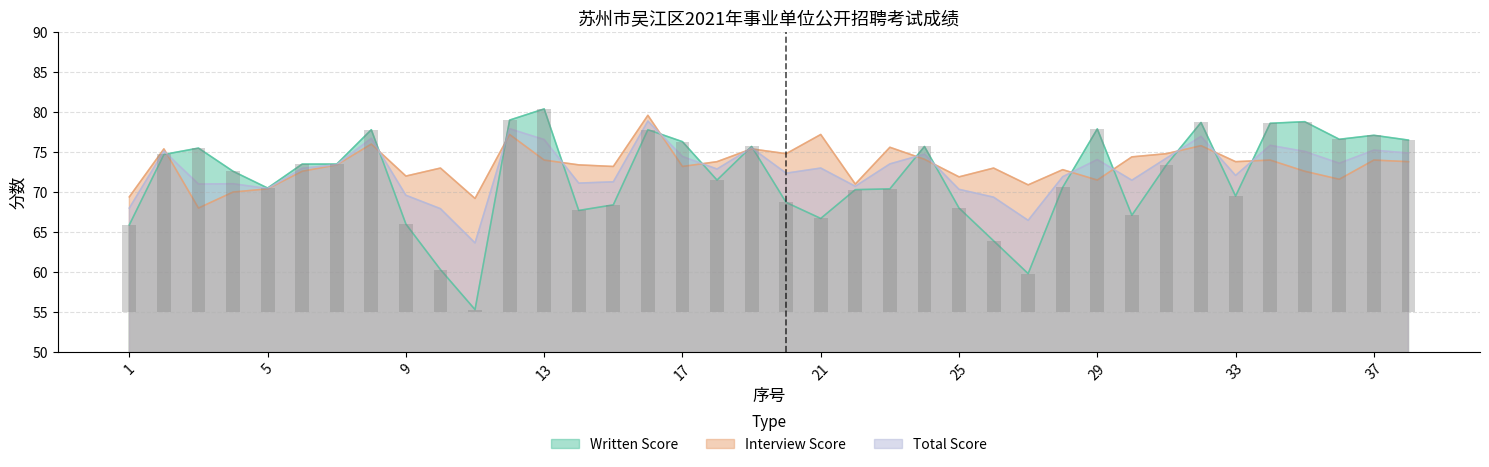

What is the value of the Written Score bar at the 22nd from the left?

70.3